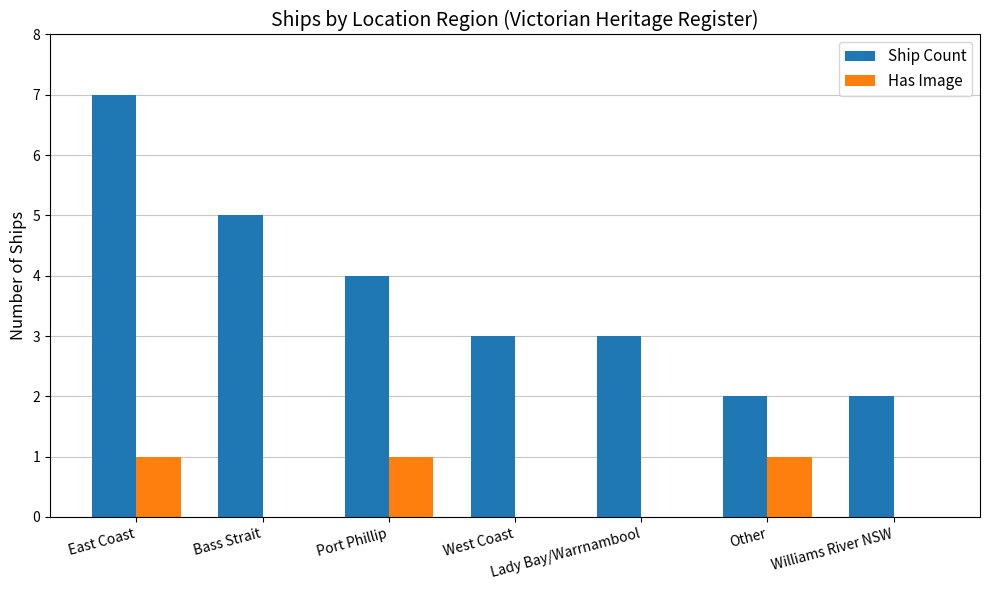

What value does the Ship Count series have at Other?

2